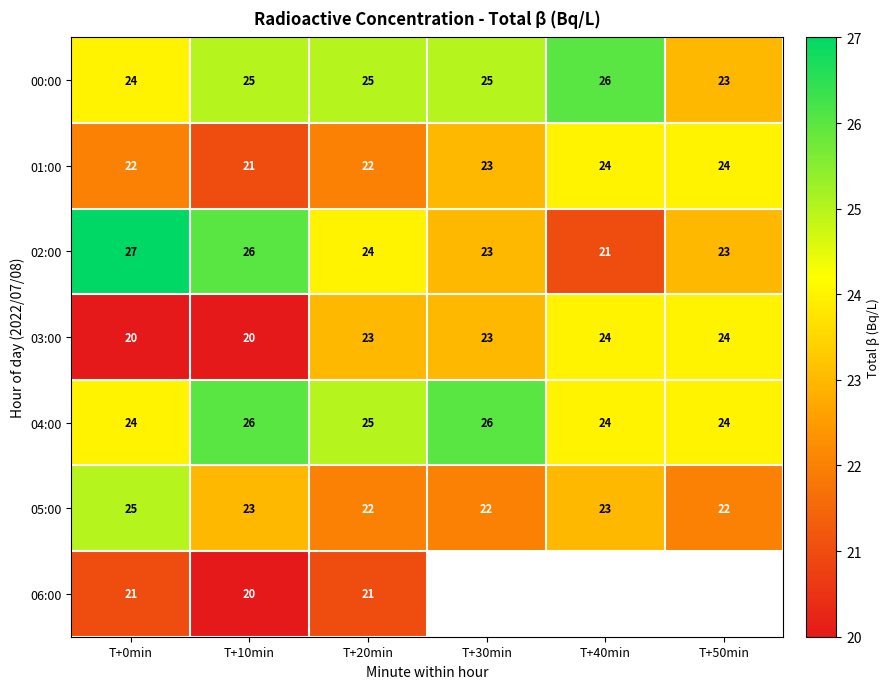

What is the difference between the highest and lowest values at T+20min?

4